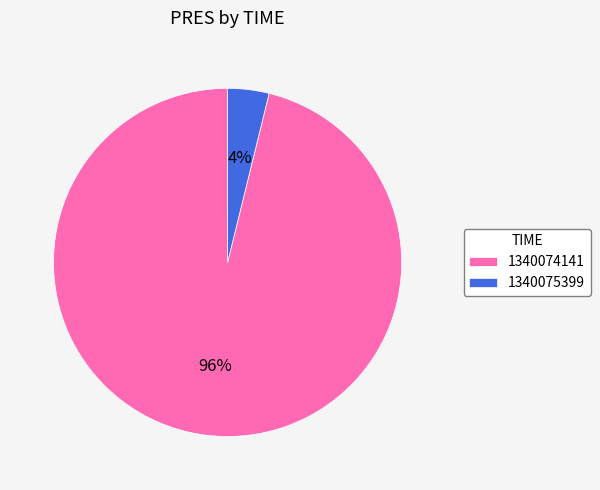

What percentage is the 1340074141 slice, to the nearest percent?

96%